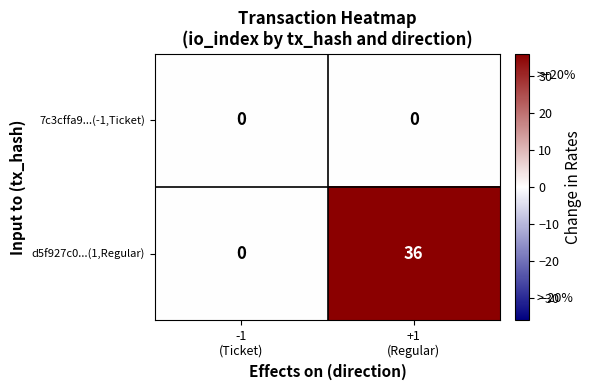

Which series has the largest range (max minus min)?

d5f927c0...(1,Regular)